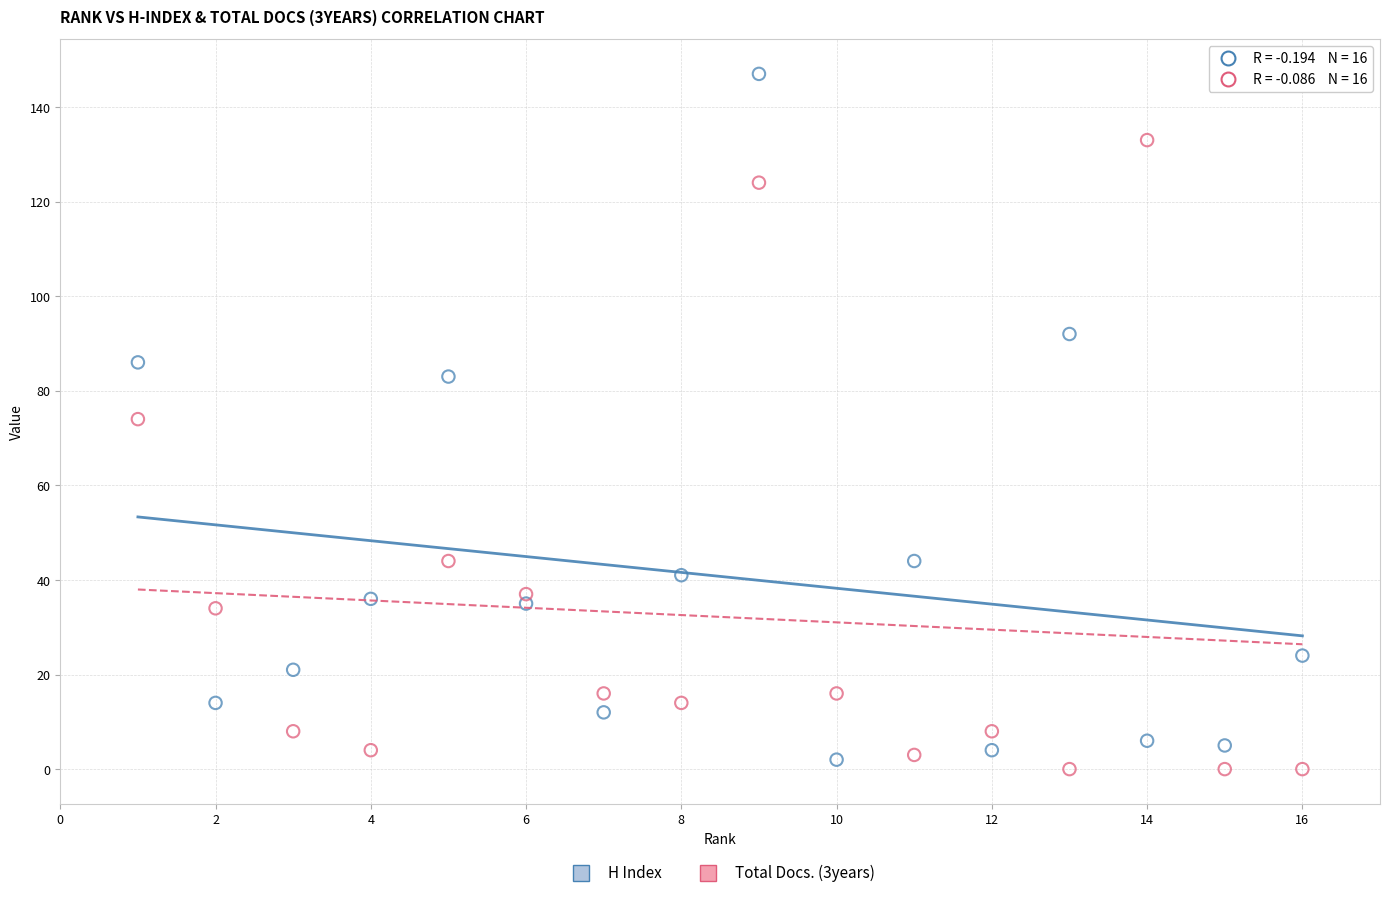

Across all data points, what is the range of X values (max minus min)?

15